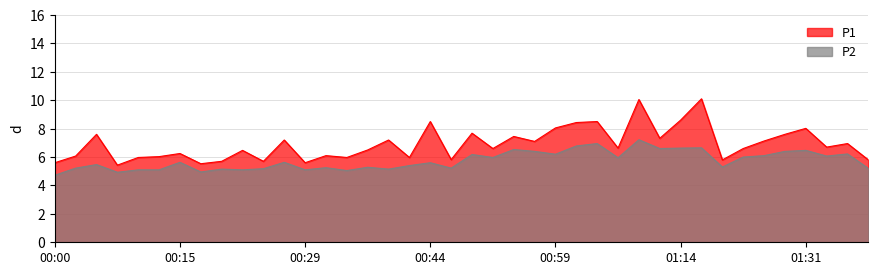

What are all the series names shown in the legend?

P1, P2